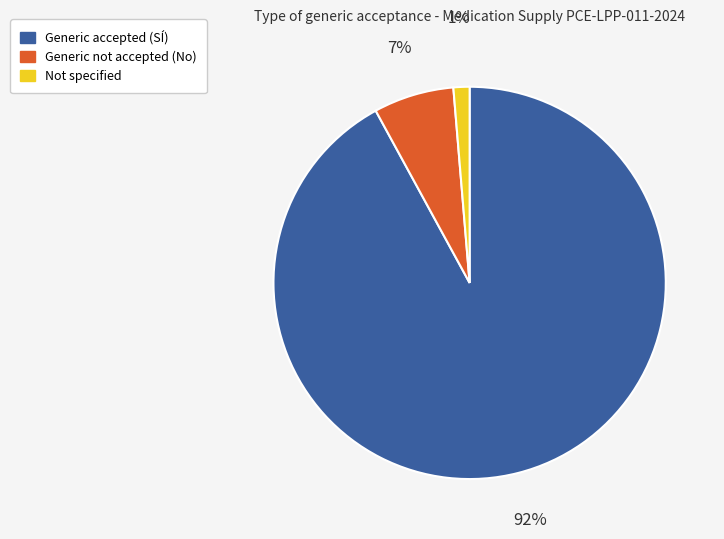

How many segments does this pie chart have?

3